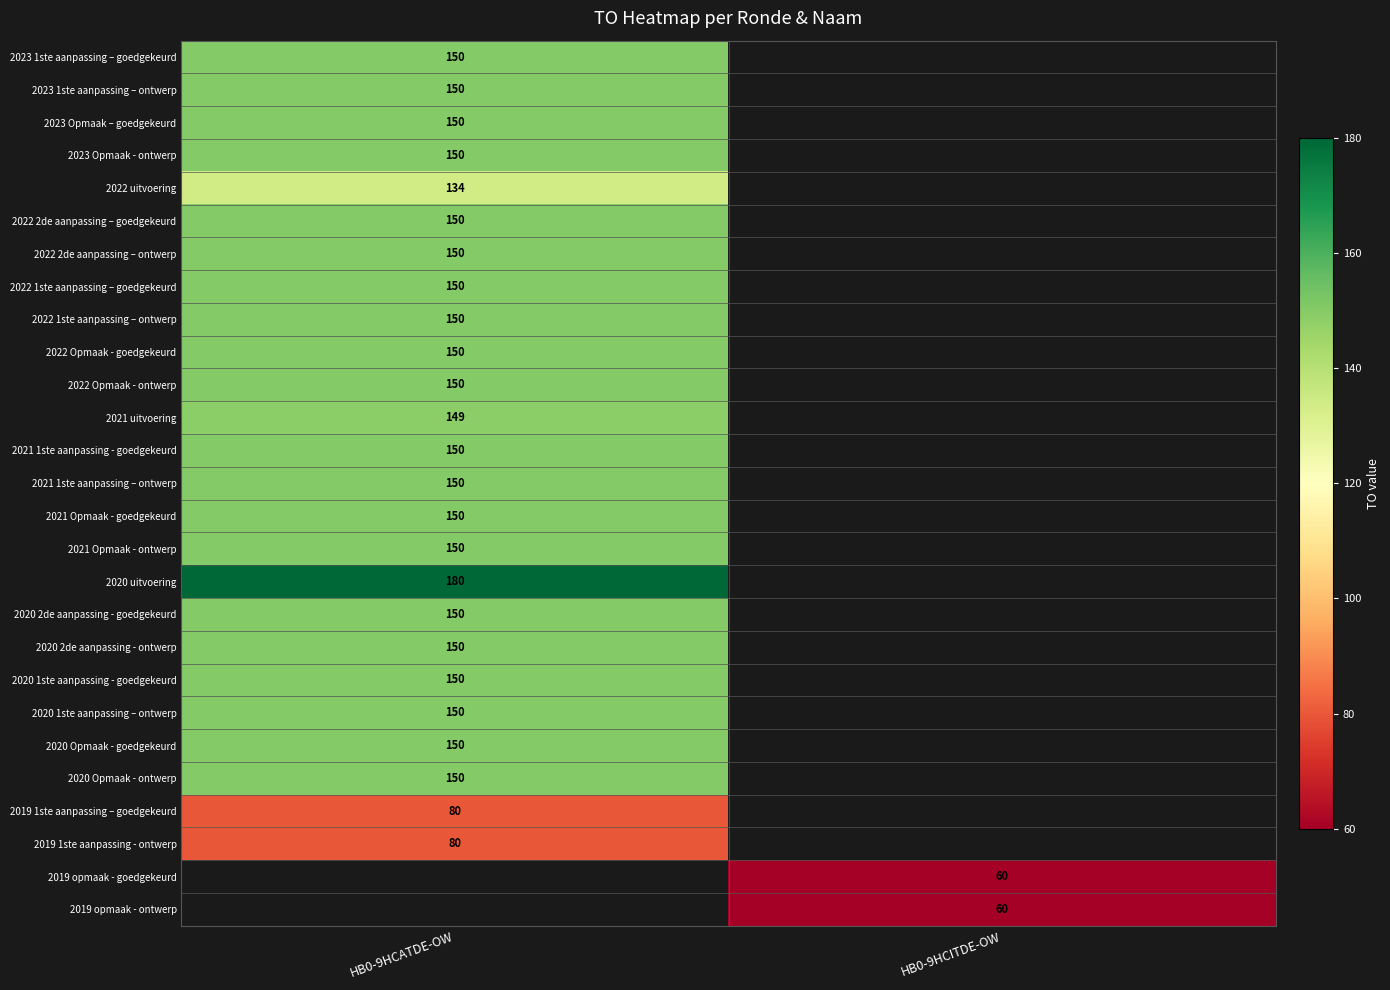

What is the minimum value shown in the chart?

60.0